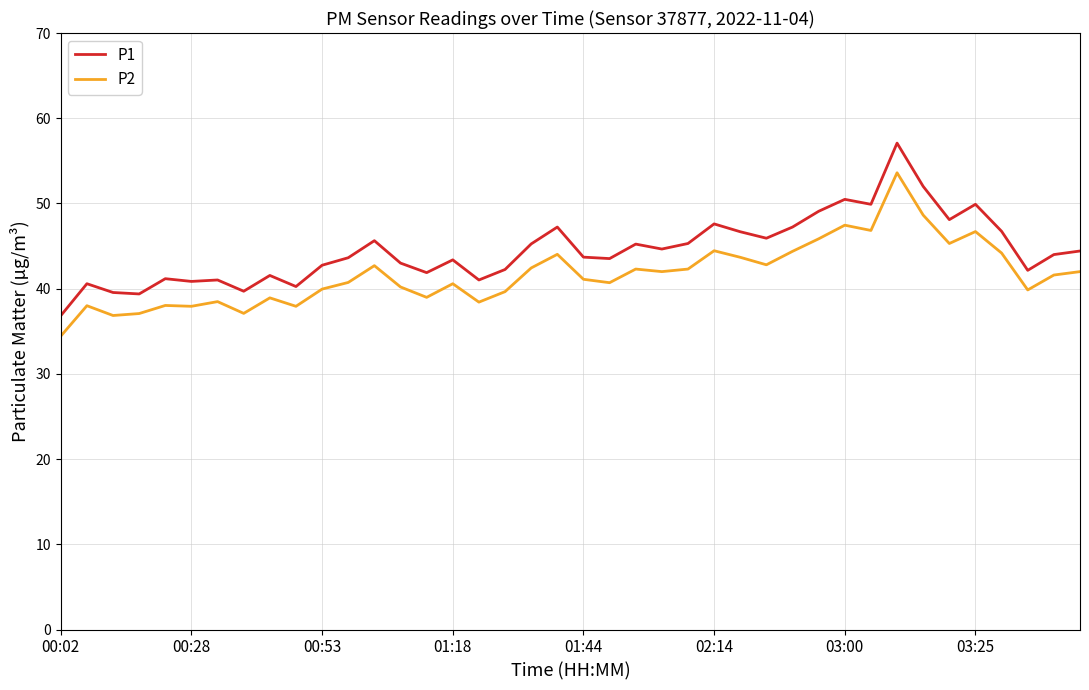

What are all the series names shown in the legend?

P1, P2